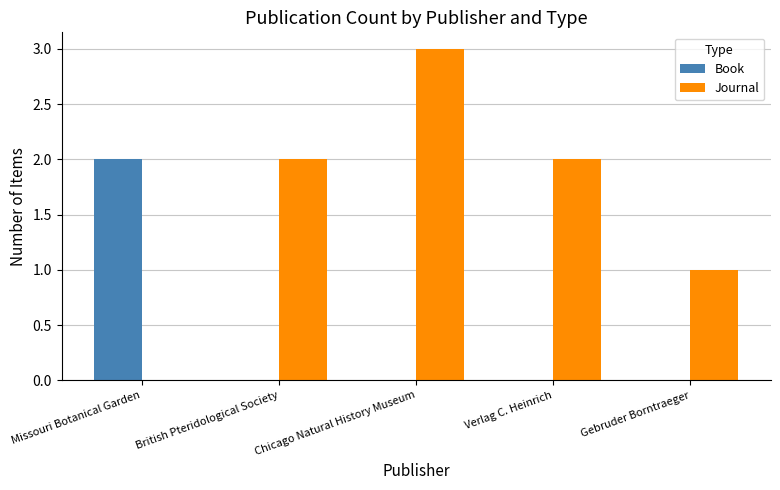

Which series has the largest total across all categories?

Journal